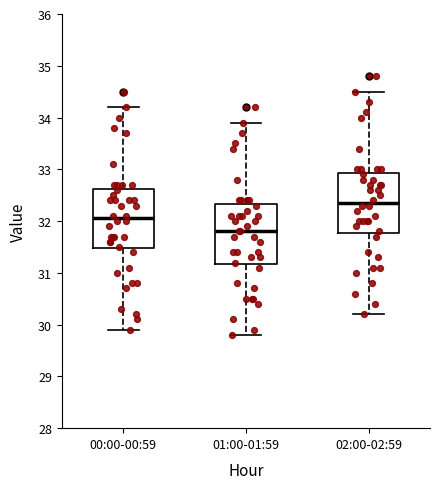

Where does the upper whisker of the box for 02:00-02:59 end on the y-axis? The values are not printed on the chart, so give them approximately, as read against the axis.

34.5